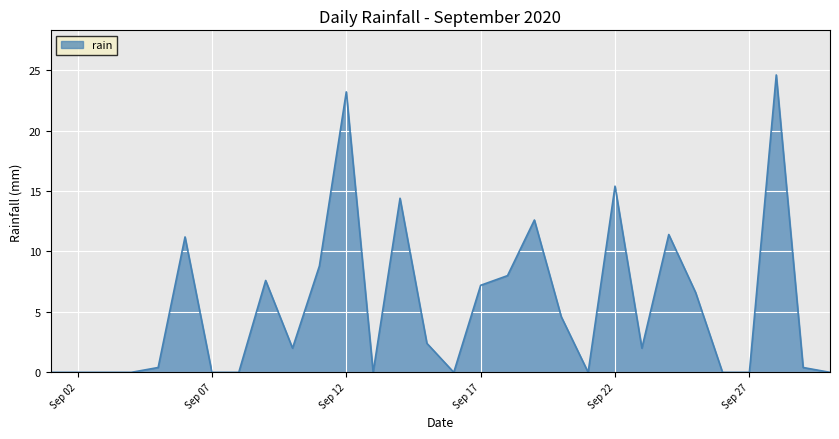

What is the maximum value shown in the chart?

24.6